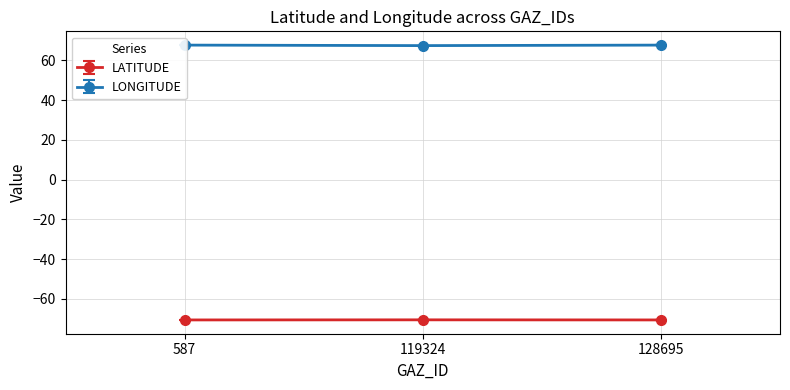

What is the total value across all series at 128695?

-2.9